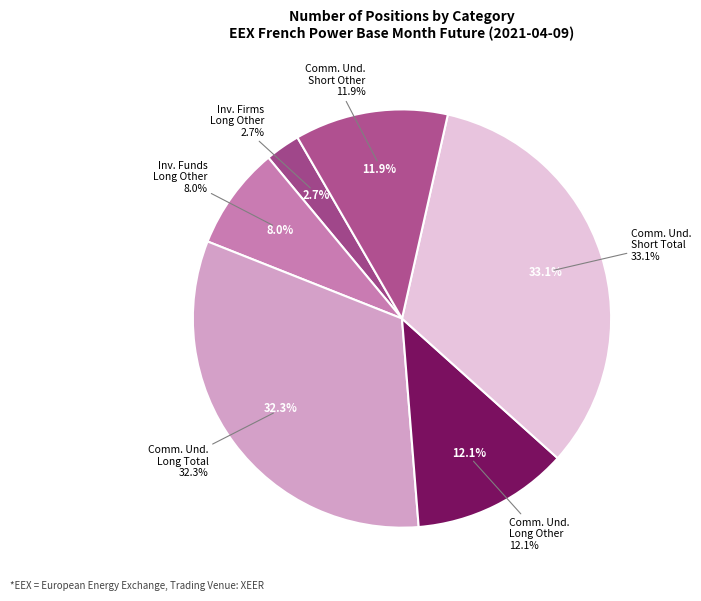

How many segments does this pie chart have?

6